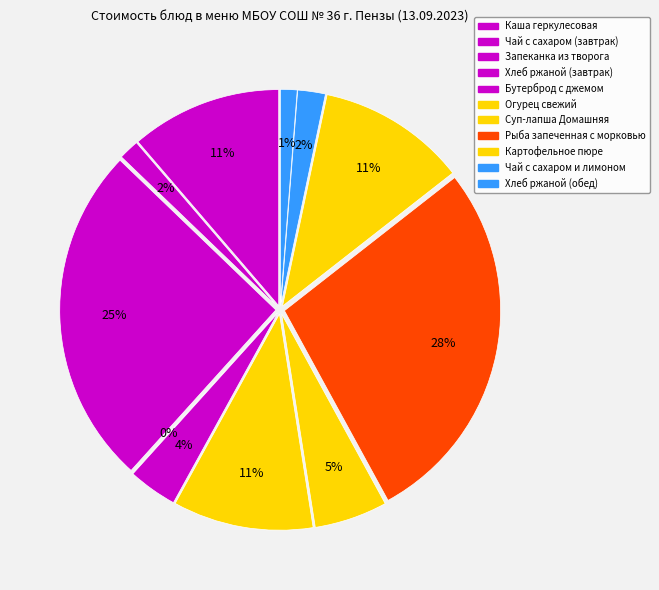

What is the change in value from Огурец свежий to Чай с сахаром и лимоном?

-12.2